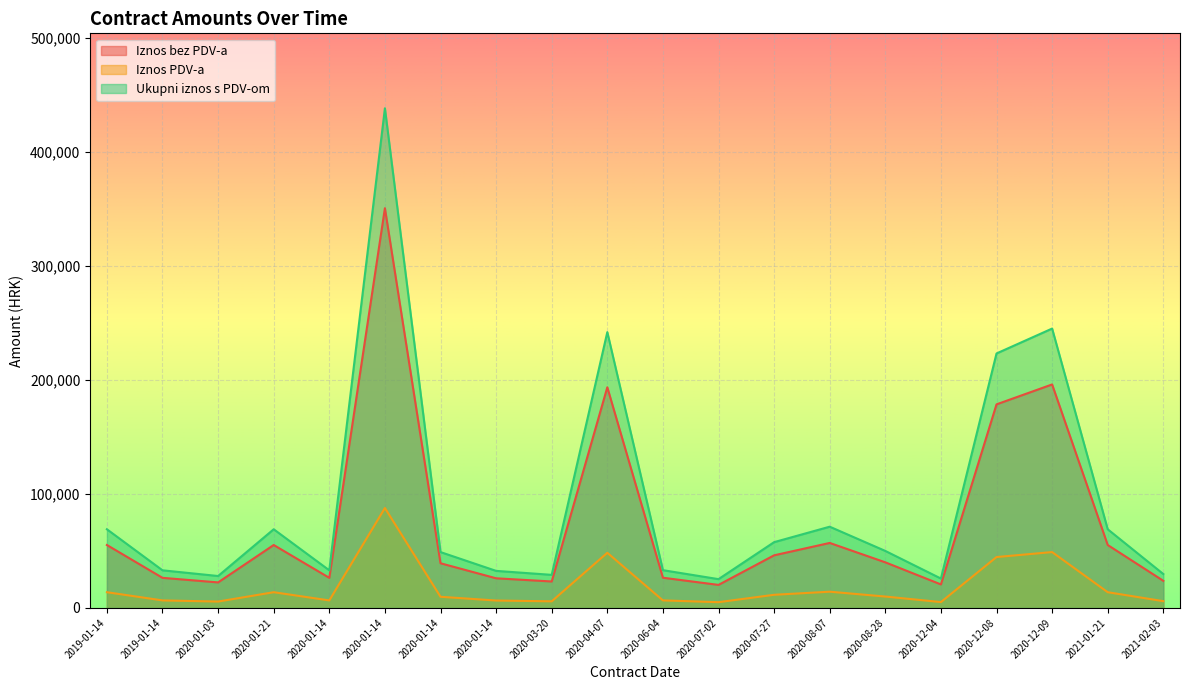

Reading left to right, what are all the values shown in this chart?

Iznos bez PDV-a: 55200.0	26400.0	22400.0	55200.0	26400.0	350550.0	39191.0	26000.0	23212.5	193500.0	26500.0	20207.6	46157.5	57000.0	40000.0	20620.0	178536.8	196000.0	55200.0	23786.0
Iznos PDV-a: 13800.0	6600.0	5600.0	13800.0	6600.0	87637.5	9797.8	6500.0	5803.1	48375.0	6625.0	5051.9	11539.4	14250.0	10000.0	5155.0	44634.2	49000.0	13800.0	5946.5
Ukupni iznos s PDV-om: 69000.0	33000.0	28000.0	69000.0	33000.0	438187.5	48988.8	32500.0	29015.6	241875.0	33125.0	25259.5	57696.9	71250.0	50000.0	25775.0	223171.0	245000.0	69000.0	29732.5